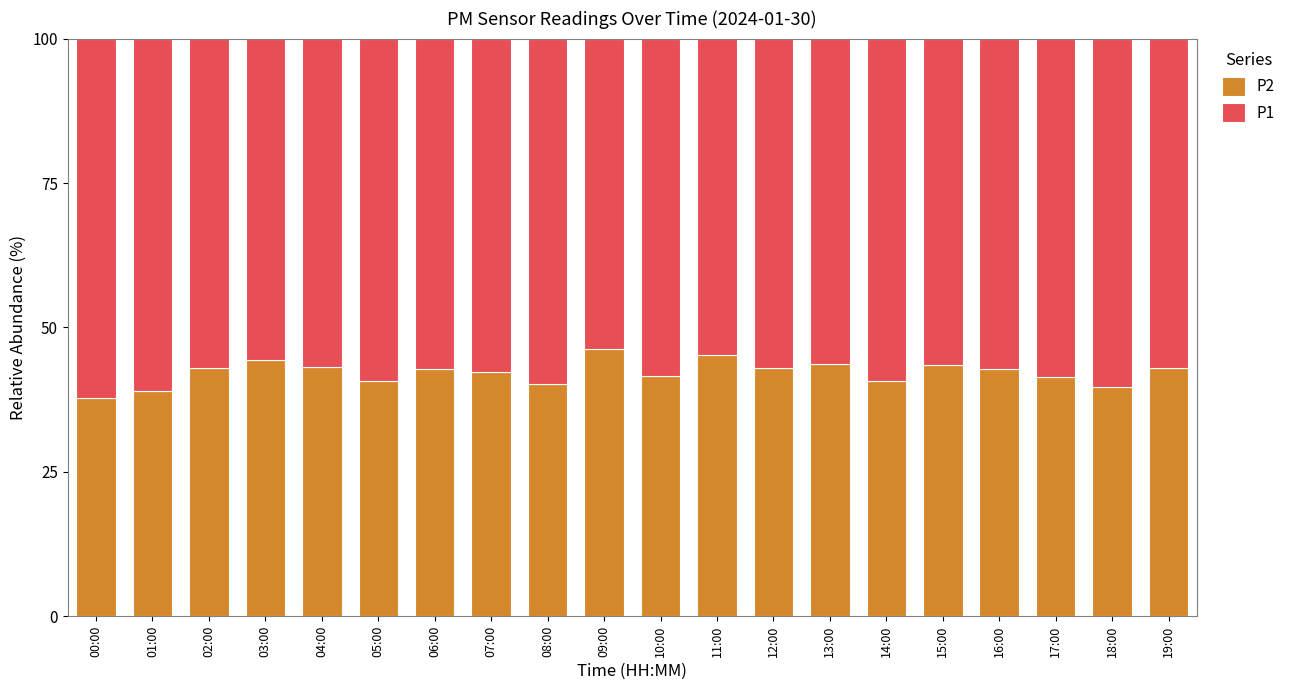

Count the number of data series in this chart.

2